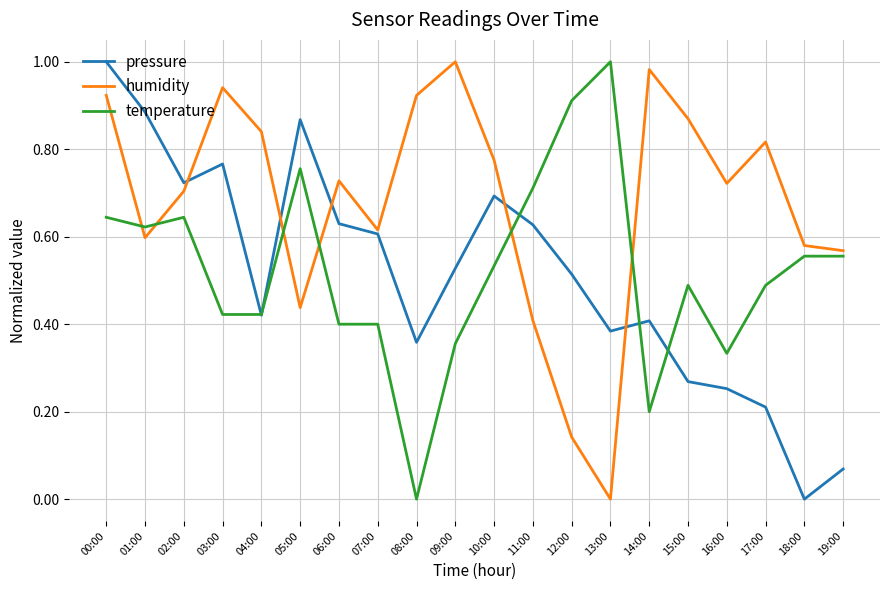

How many interior local valleys does the pressure series have?

5